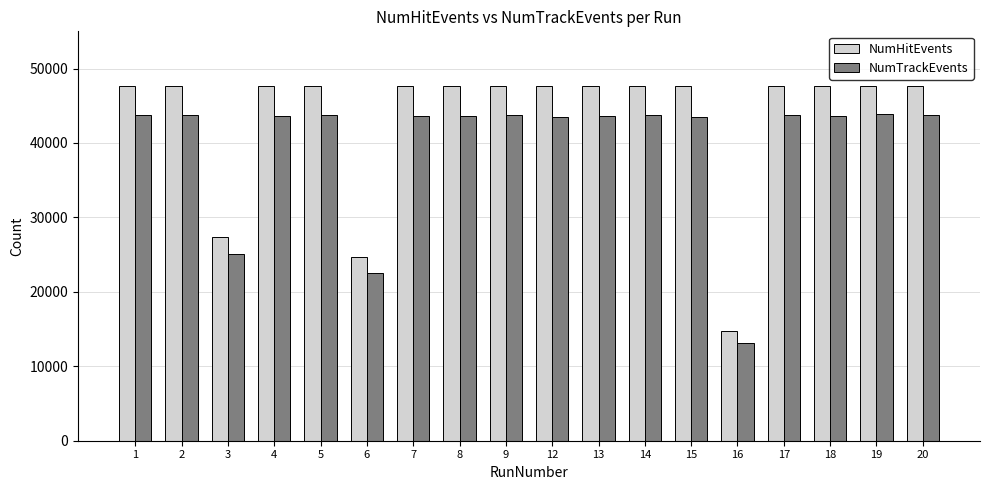

Which series has the largest range (max minus min)?

NumHitEvents